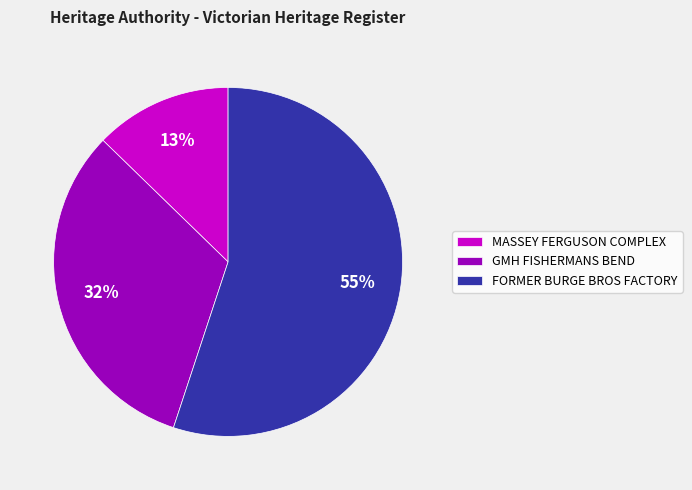

What is the largest slice in the pie chart?

FORMER BURGE BROS FACTORY